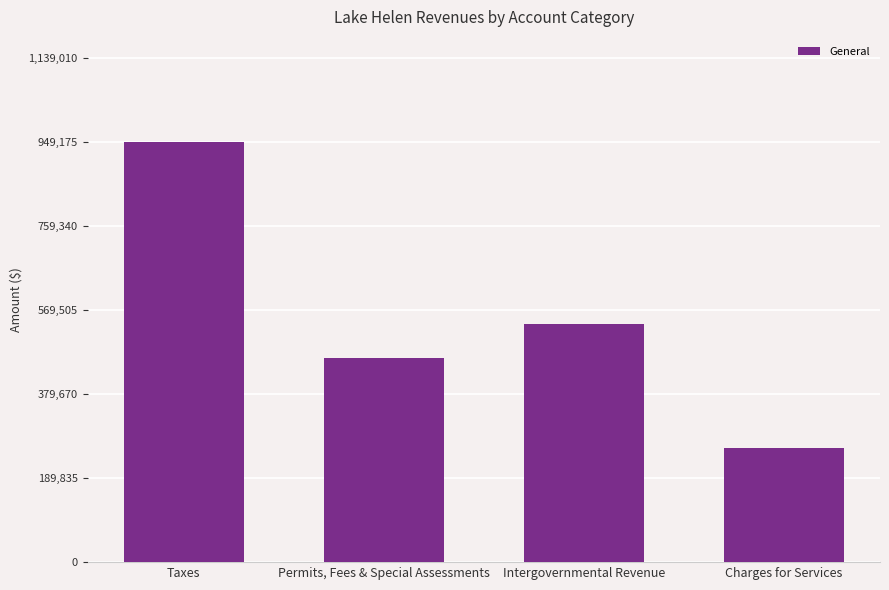

List the labels in order of value, largest first.

Taxes, Intergovernmental Revenue, Permits, Fees & Special Assessments, Charges for Services